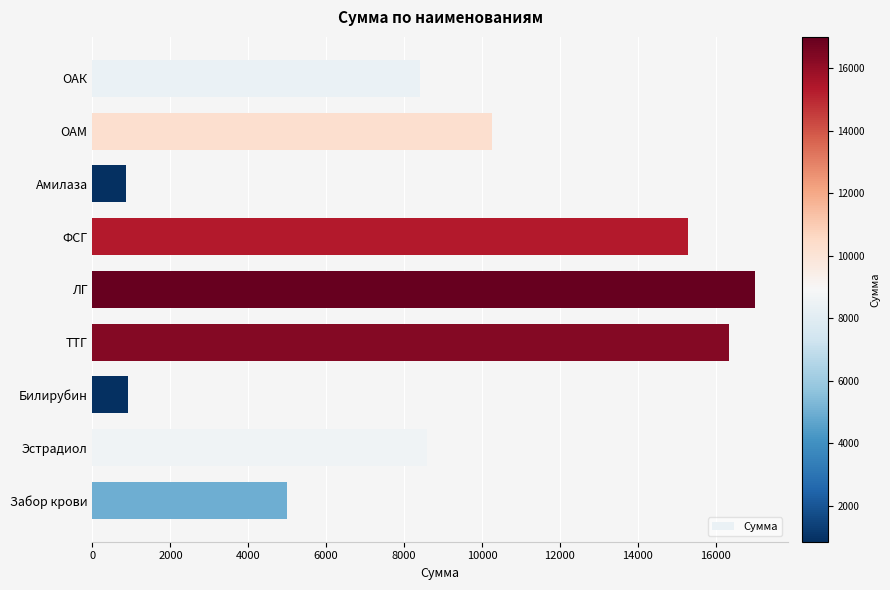

How many values are below 8600?

4